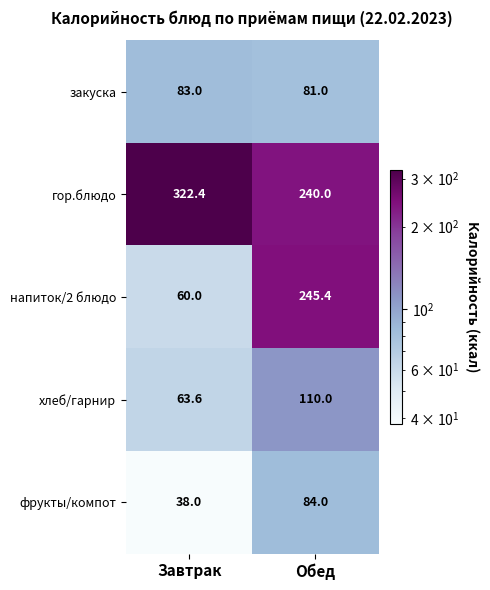

Which category has the lowest value across all series?

Завтрак